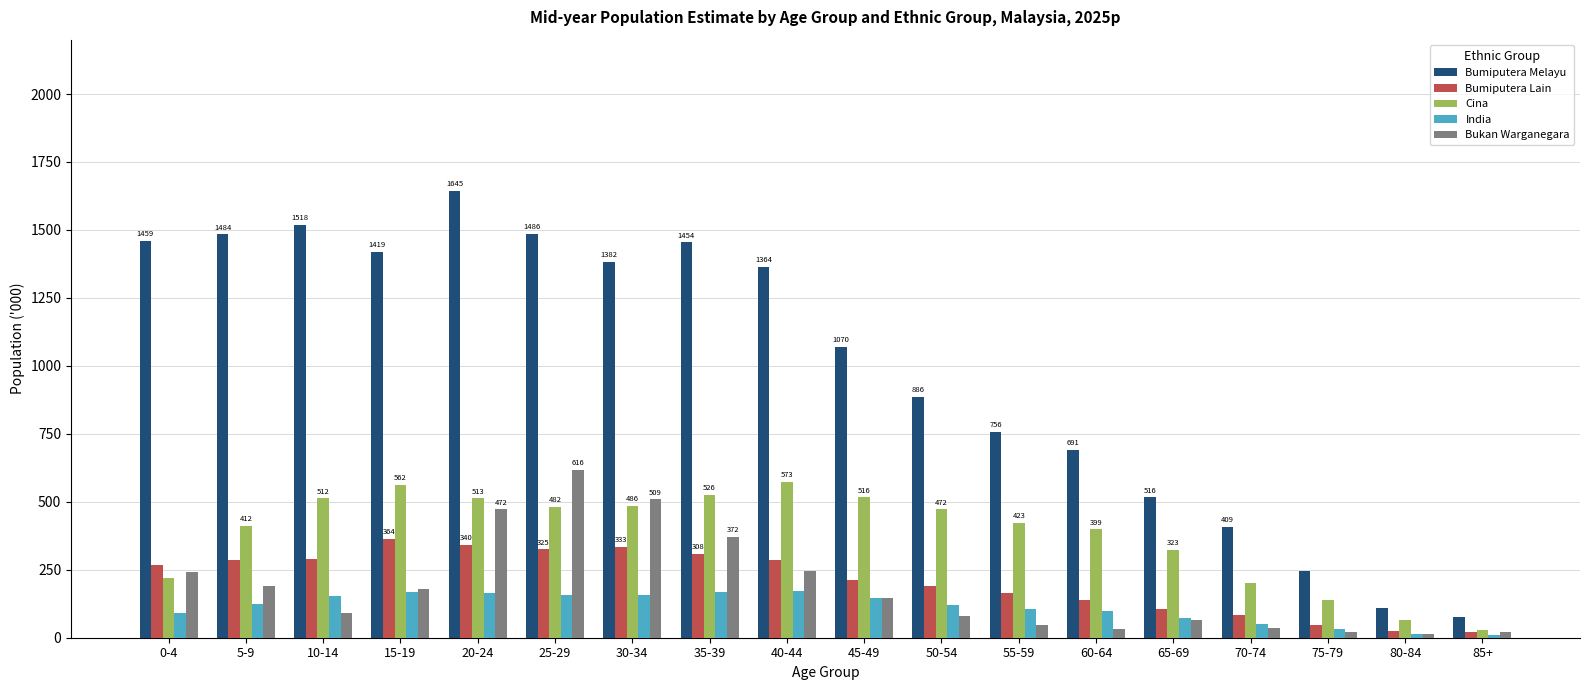

How many bars are there in each group?

5